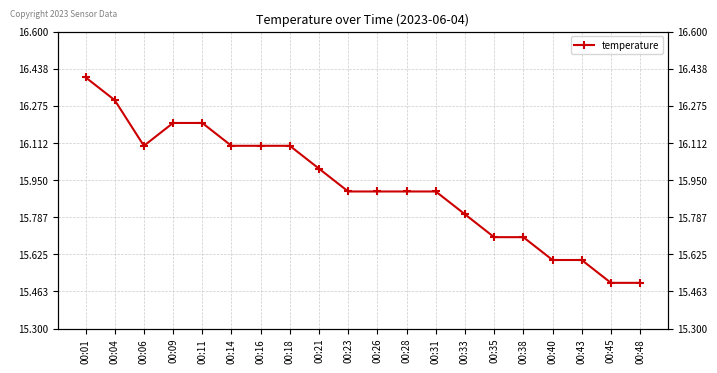

Does the chart display data point markers on the line(s)?

Yes